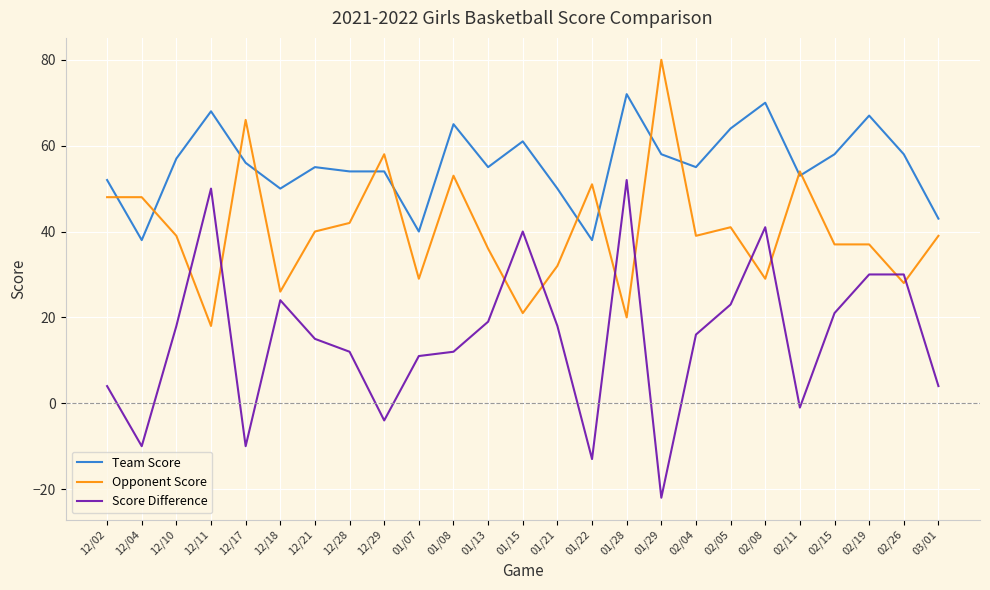

After their last crossing, which series has the higher values: Score Difference or Opponent Score?

Opponent Score